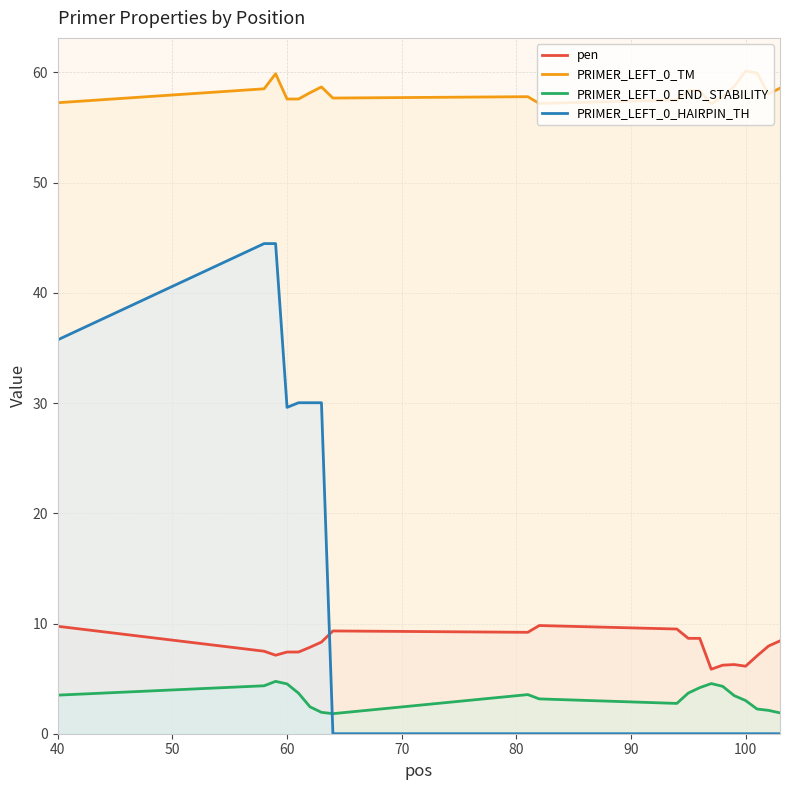

Which series has the largest total across all categories?

PRIMER_LEFT_0_TM